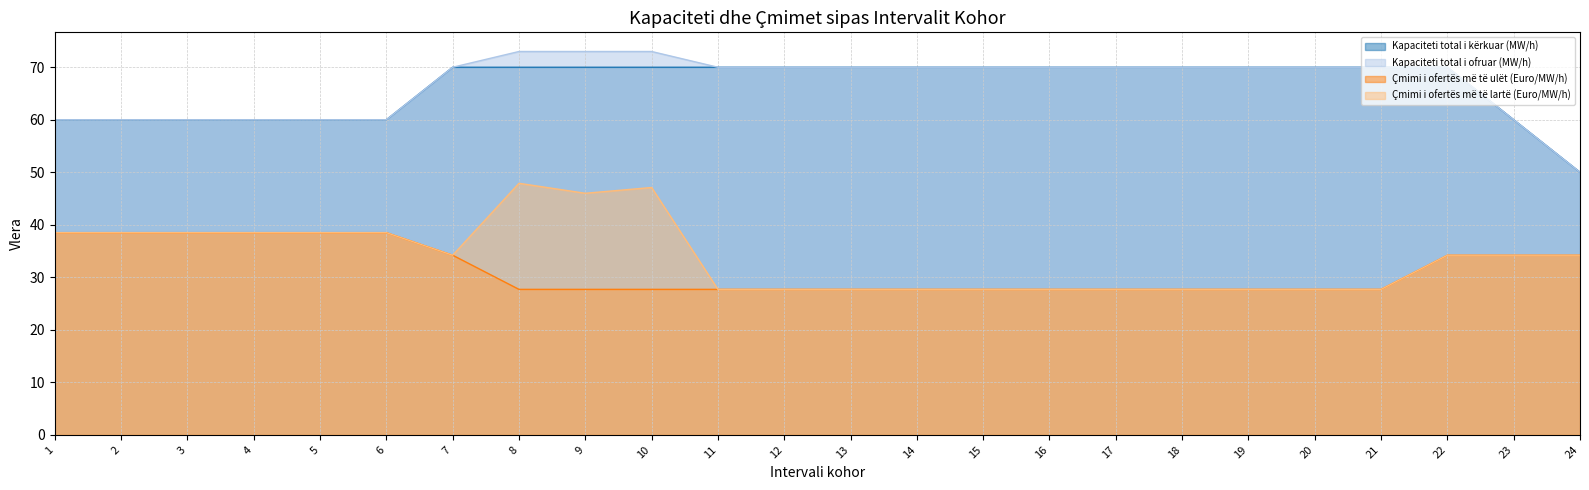

What is the value of the Çmimi i ofertës më të lartë (Euro/MW/h) point at the 11th from the left?

27.7